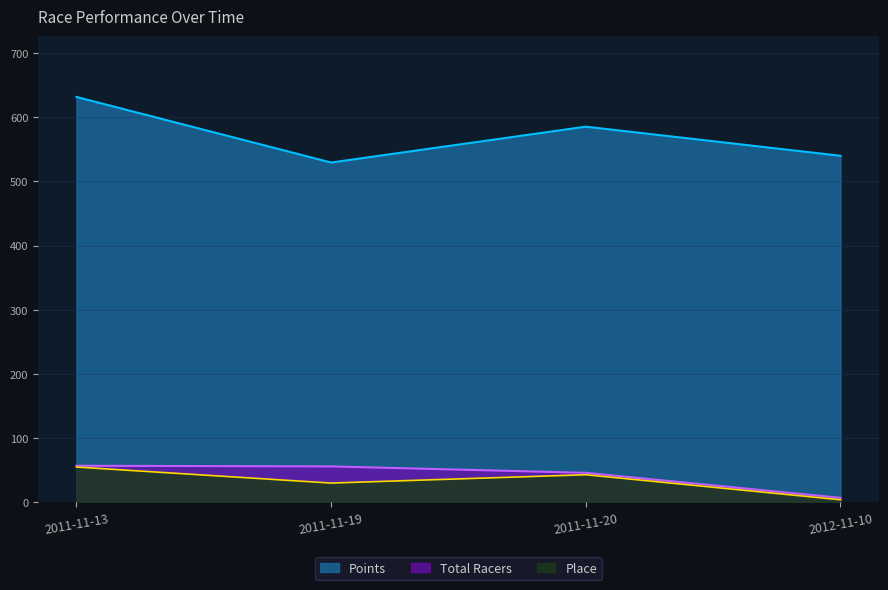

Is it true that Place equals 13.8 at 2011-11-20?

False